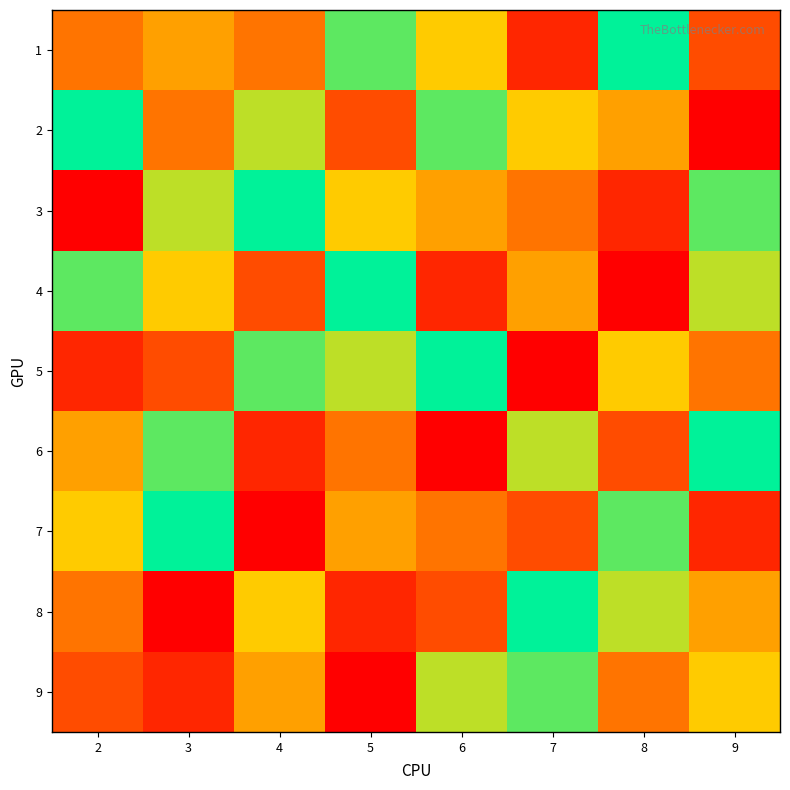

Reading right to left, extract all data points from this chart.

1: 9=3	8=9	7=2	6=6	5=8	4=4	3=5	2=4
2: 9=1	8=5	7=6	6=8	5=3	4=7	3=4	2=9
3: 9=8	8=2	7=4	6=5	5=6	4=9	3=7	2=1
4: 9=7	8=1	7=5	6=2	5=9	4=3	3=6	2=8
5: 9=4	8=6	7=1	6=9	5=7	4=8	3=3	2=2
6: 9=9	8=3	7=7	6=1	5=4	4=2	3=8	2=5
7: 9=2	8=8	7=3	6=4	5=5	4=1	3=9	2=6
8: 9=5	8=7	7=9	6=3	5=2	4=6	3=1	2=4
9: 9=6	8=4	7=8	6=7	5=1	4=5	3=2	2=3